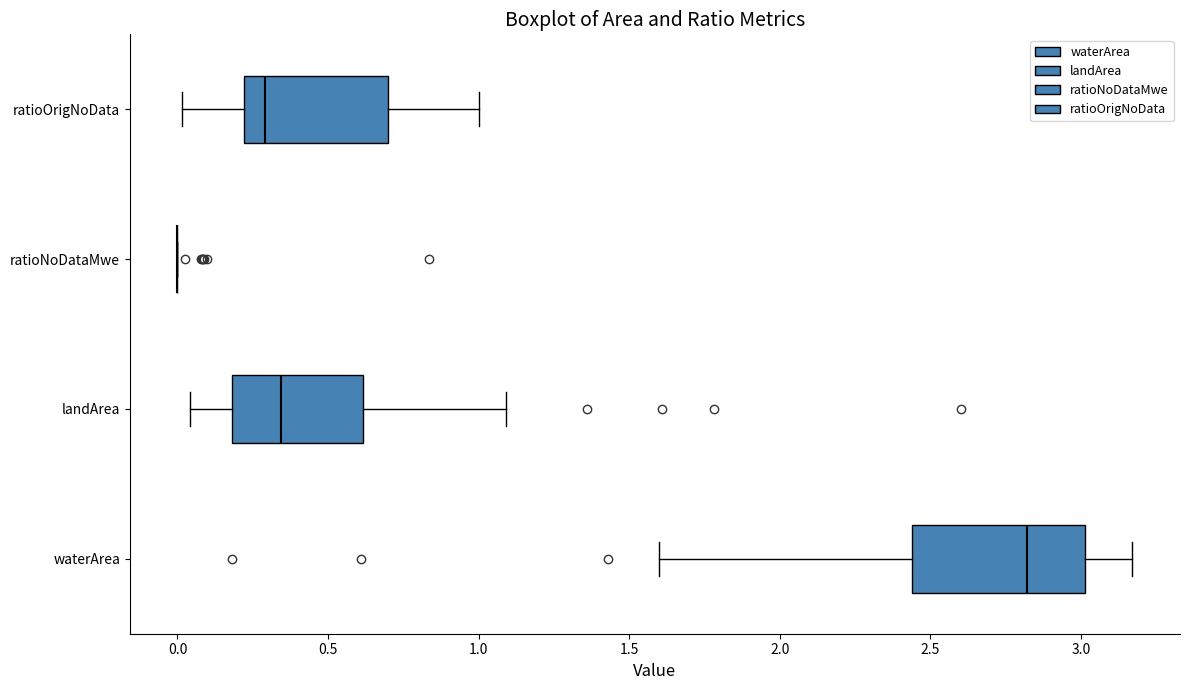

Reading bottom to top, read every box against the x-axis: the position of its median line, the range the box covers, and the ends of its whiskers. The values are not printed on the chart, so give them approximately, as read against the axis.

waterArea: median 2.80, box 2.45 to 3.00, whiskers 1.60 to 3.15
landArea: median 0.35, box 0.20 to 0.60, whiskers 0.05 to 1.10
ratioNoDataMwe: box collapsed to a line at 0.00, whiskers 0.00 to 0.00
ratioOrigNoData: median 0.30, box 0.20 to 0.70, whiskers 0.00 to 1.00